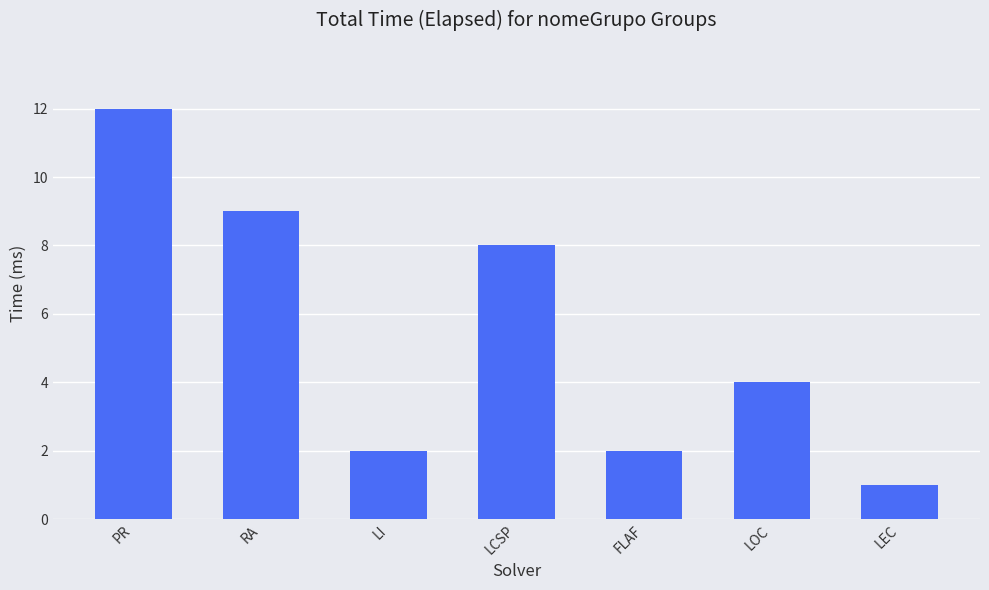

What is the change in value from LI to LEC?

-1